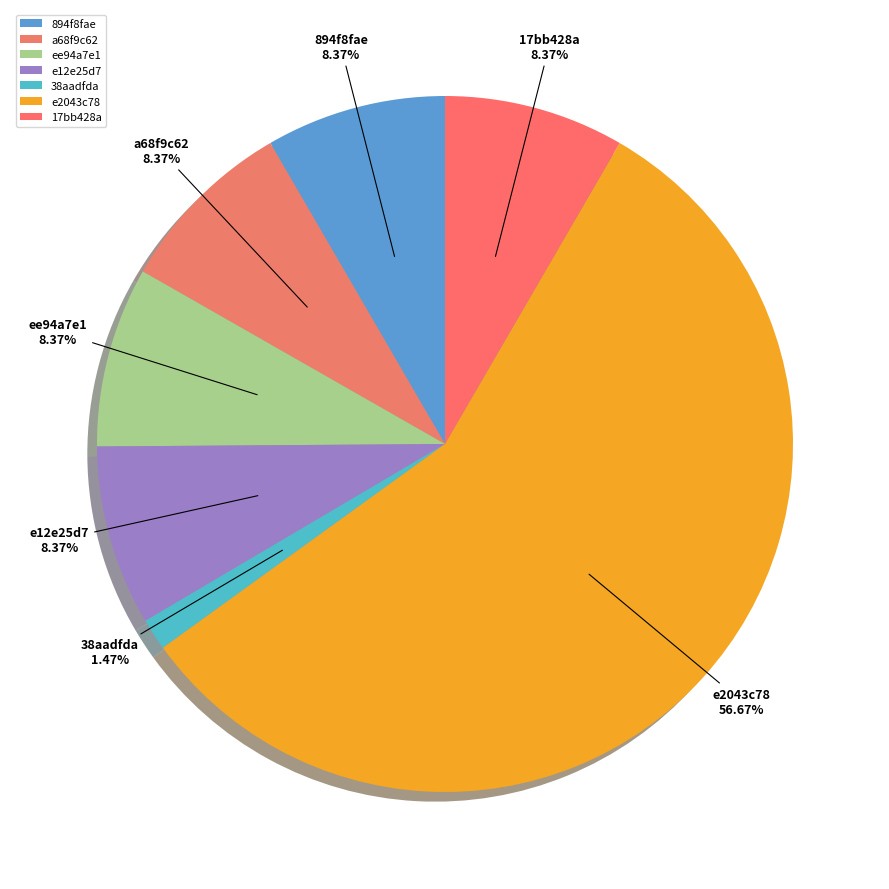

What percentage is NOT represented by 894f8fae?

91.6%